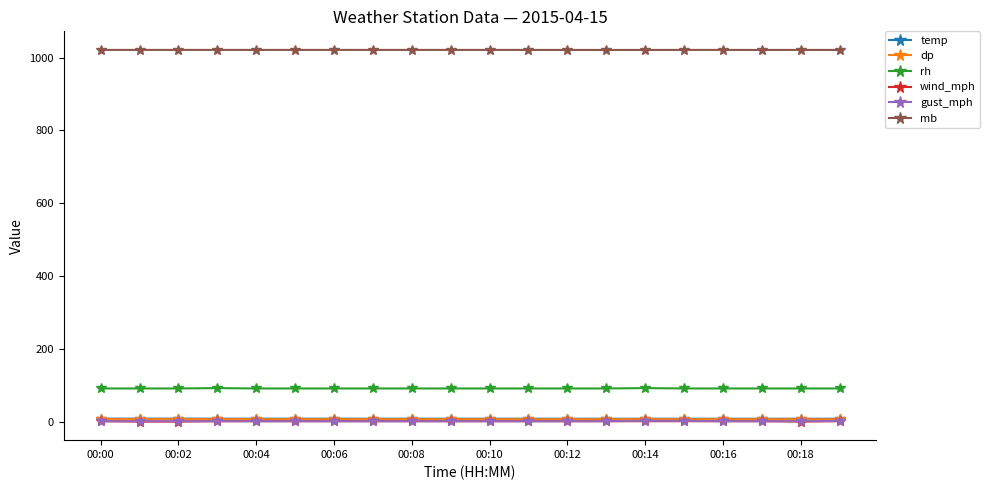

Which series has the largest total across all categories?

mb